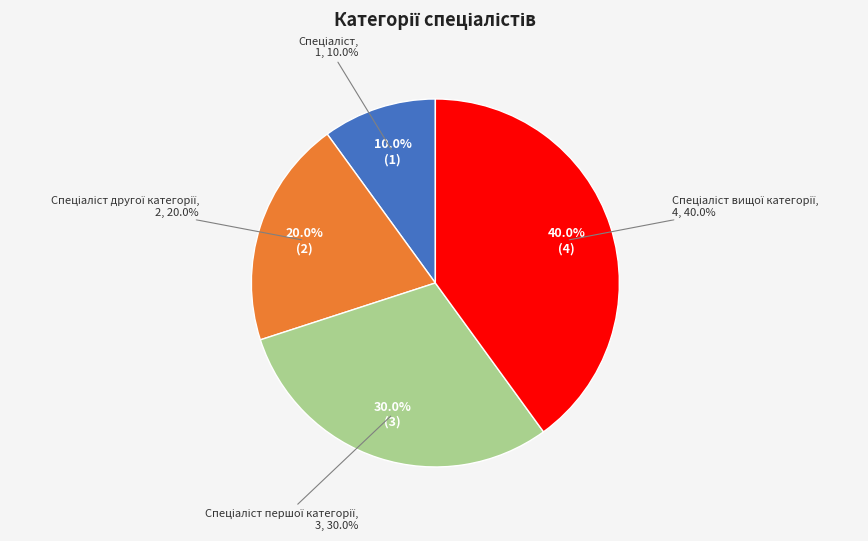

Rank the categories by value from lowest to highest.

Спеціаліст, Спеціаліст другої категорії, Спеціаліст першої категорії, Спеціаліст вищої категорії